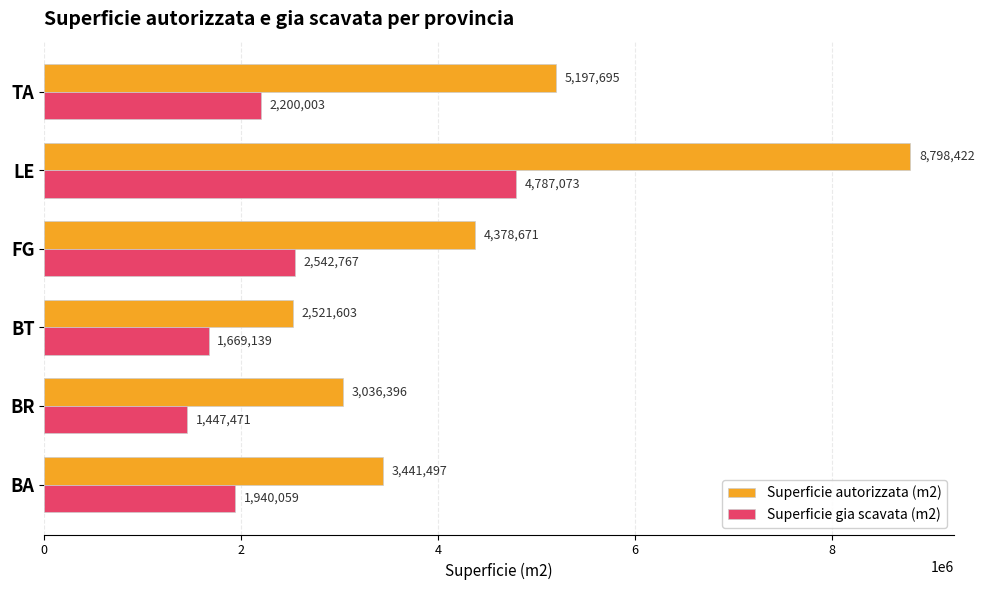

The value of Superficie gia scavata (m2) at BR is 1447471.0. True or false?

True